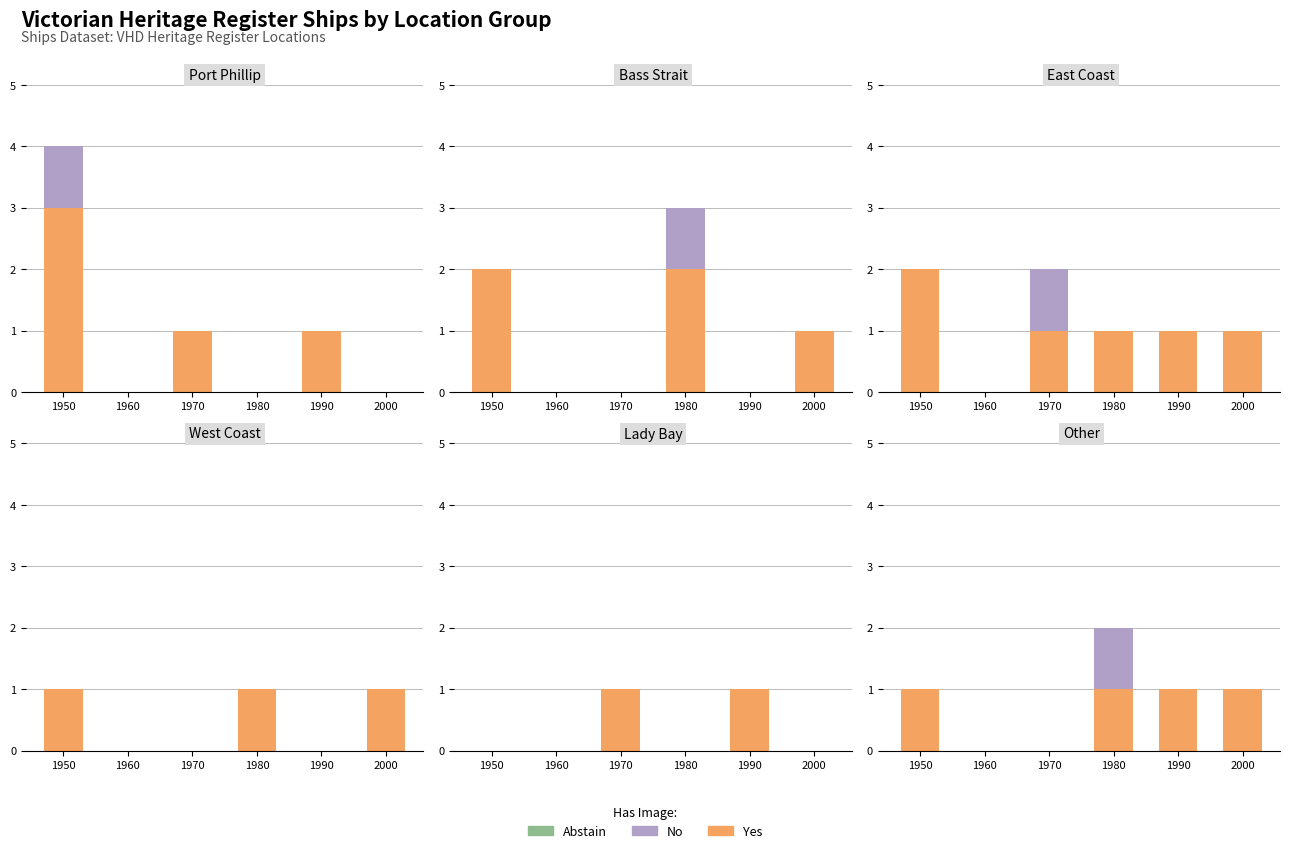

Reading right to left, transcribe all the data shown in this chart.

Yes: 1	1	1	0	0	1
No: 0	0	1	0	0	0
Abstain: 0	0	0	0	0	0